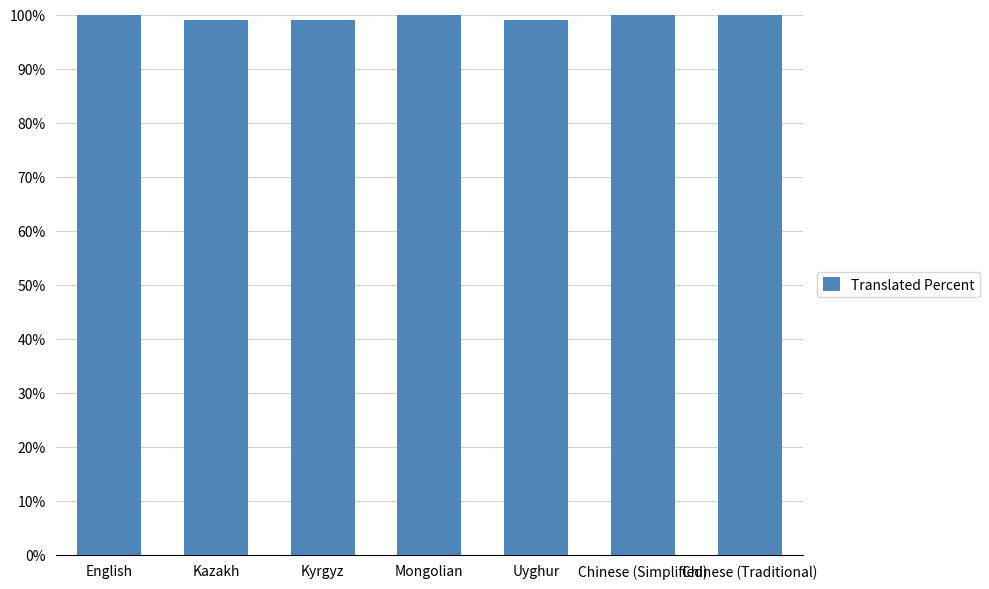

Does the chart contain stacked bars?

No